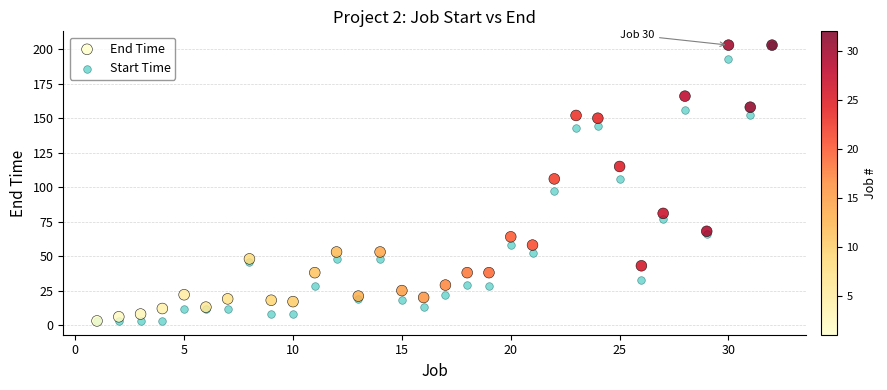

What are all the series names shown in the legend?

End Time, Start Time